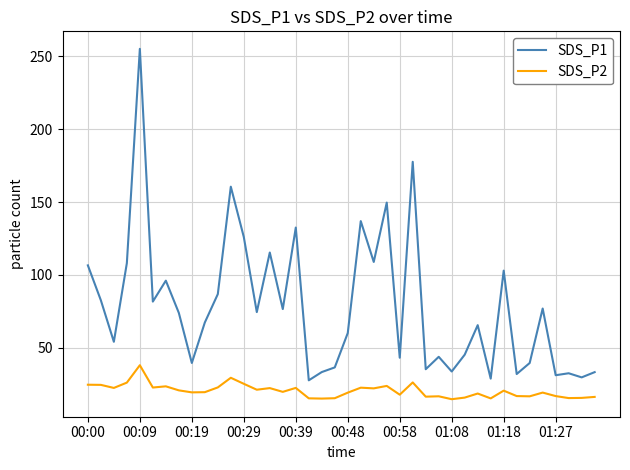

Which series has the largest total across all categories?

SDS_P1